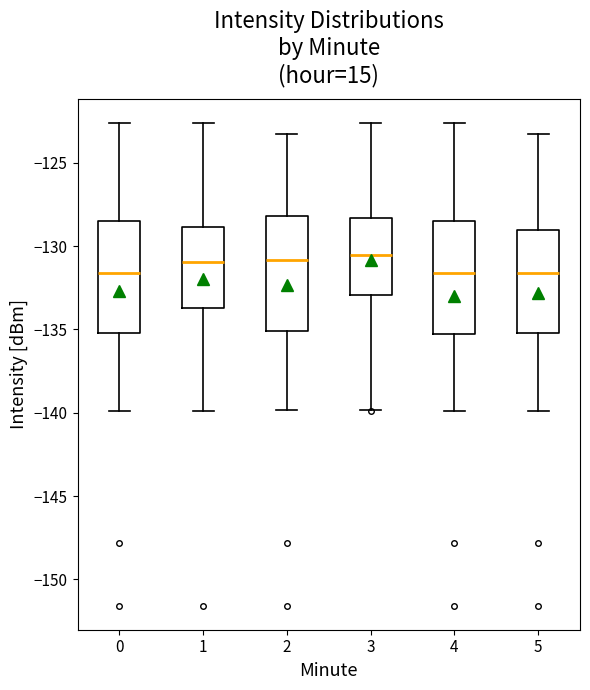

Reading left to right, transcribe this box plot: for each box, give where its median line is, the range the box spans, and where its two whiskers end, as read against the y-axis. The values are not printed on the chart, so give them approximately, as read against the axis.

0: median -131.5, box -135.0 to -128.5, whiskers -140.0 to -122.5
1: median -131.0, box -133.5 to -129.0, whiskers -140.0 to -122.5
2: median -131.0, box -135.0 to -128.0, whiskers -140.0 to -123.5
3: median -130.5, box -133.0 to -128.5, whiskers -140.0 to -122.5
4: median -131.5, box -135.5 to -128.5, whiskers -140.0 to -122.5
5: median -131.5, box -135.0 to -129.0, whiskers -140.0 to -123.5